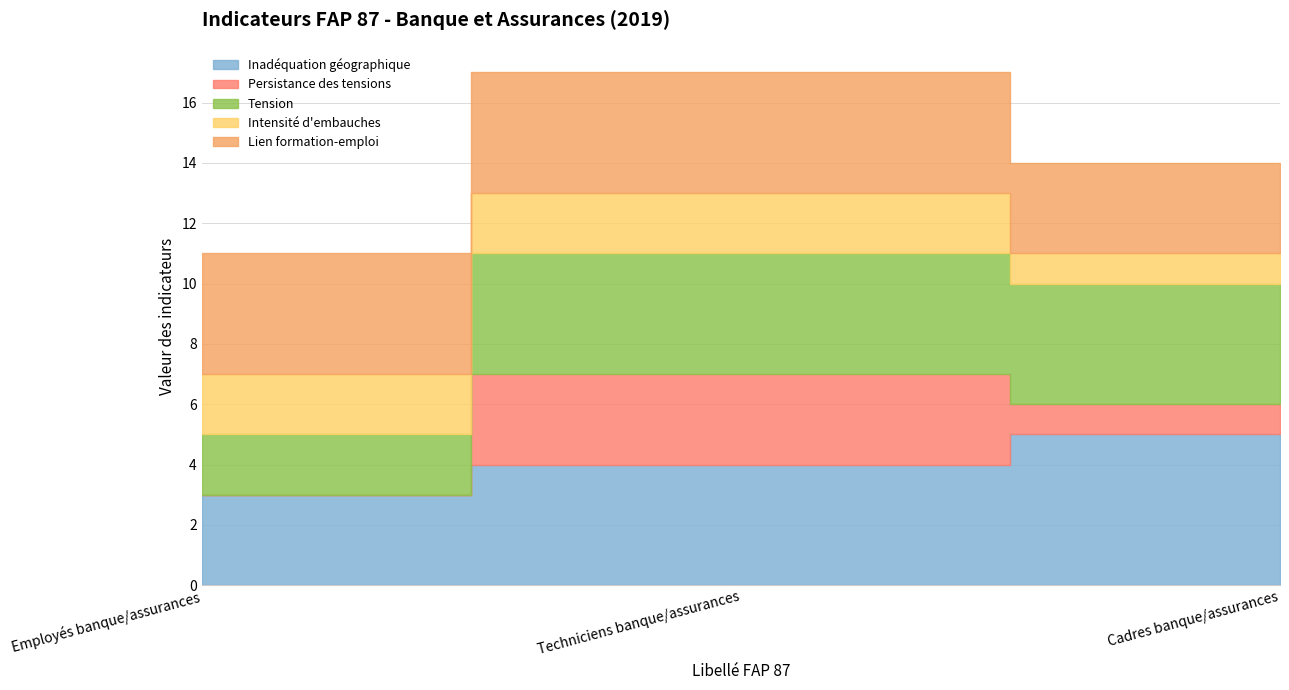

Is the value of Persistance des tensions at Employés banque/assurances greater than the value of Tension at Cadres banque/assurances?

Yes